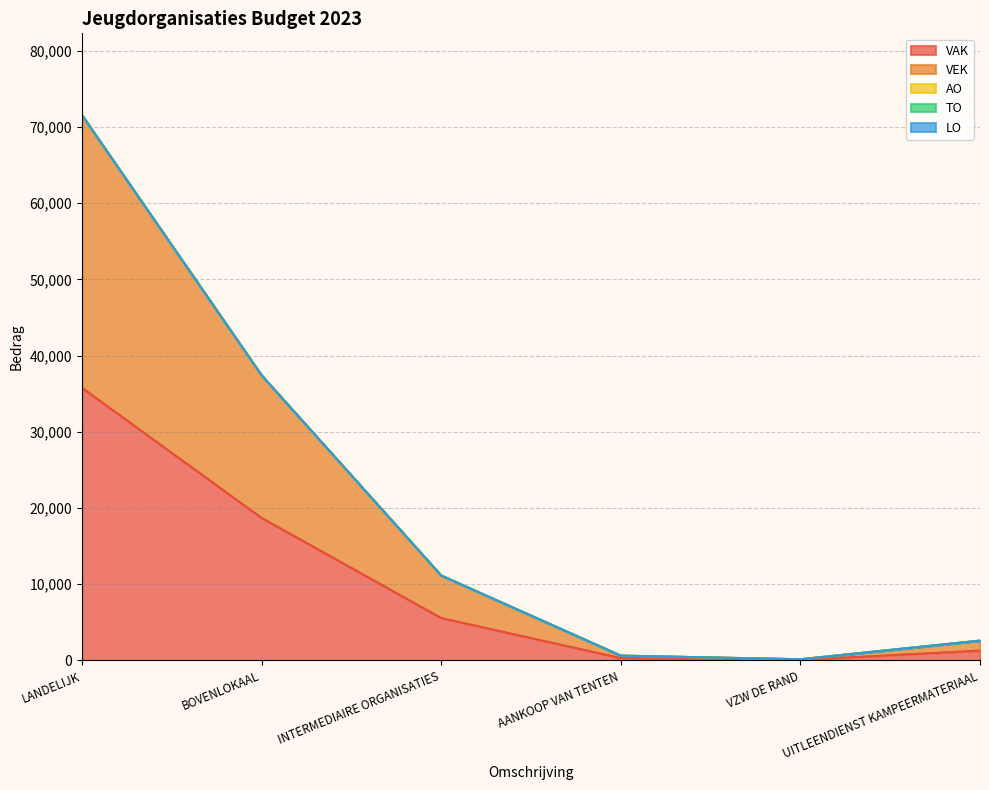

Which series has the widest spread of values?

VAK